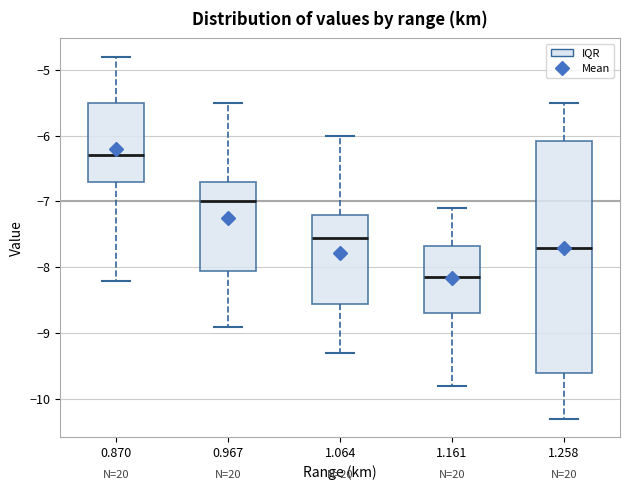

Which box has the highest median line?

0.870